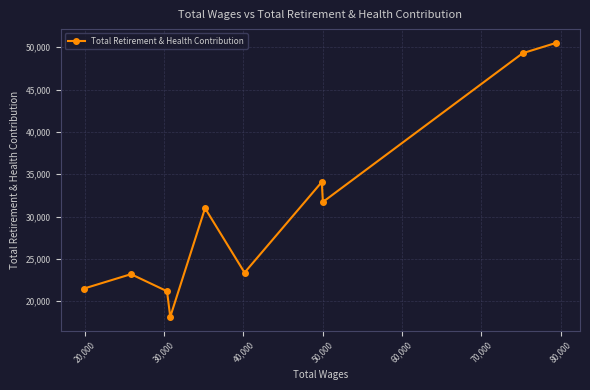

What is the difference between the second highest and second lowest values?

28112